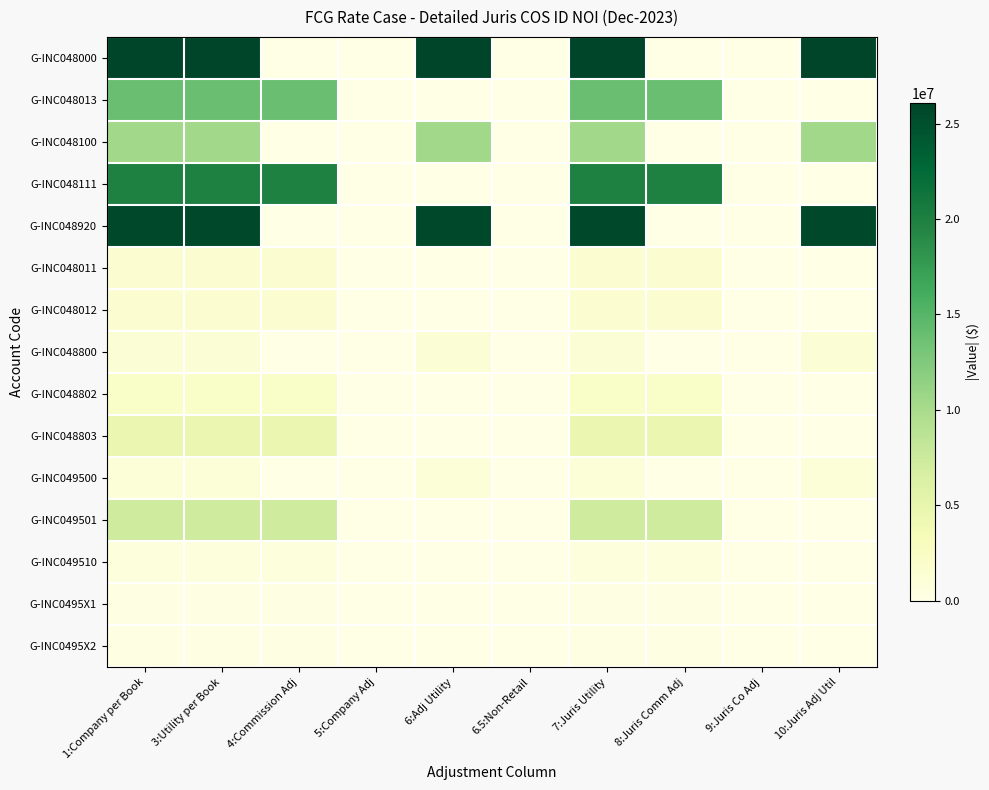

Reading left to right, list all the values displayed in this chart.

G-INC048000: 1:Company per Book=26057970.5	3:Utility per Book=26057970.5	4:Commission Adj=0.0	5:Company Adj=0.0	6:Adj Utility=26057970.5	6.5:Non-Retail=0.0	7:Juris Utility=26057970.5	8:Juris Comm Adj=0.0	9:Juris Co Adj=0.0	10:Juris Adj Util=26057970.5
G-INC048013: 1:Company per Book=13935947.3	3:Utility per Book=13935947.3	4:Commission Adj=13935947.3	5:Company Adj=0.0	6:Adj Utility=0.0	6.5:Non-Retail=0.0	7:Juris Utility=13935947.3	8:Juris Comm Adj=13935947.3	9:Juris Co Adj=0.0	10:Juris Adj Util=0.0
G-INC048100: 1:Company per Book=10427693.4	3:Utility per Book=10427693.4	4:Commission Adj=0.0	5:Company Adj=0.0	6:Adj Utility=10427693.4	6.5:Non-Retail=0.0	7:Juris Utility=10427693.4	8:Juris Comm Adj=0.0	9:Juris Co Adj=0.0	10:Juris Adj Util=10427693.4
G-INC048111: 1:Company per Book=19931583.6	3:Utility per Book=19931583.6	4:Commission Adj=19931583.6	5:Company Adj=0.0	6:Adj Utility=0.0	6.5:Non-Retail=0.0	7:Juris Utility=19931583.6	8:Juris Comm Adj=19931583.6	9:Juris Co Adj=0.0	10:Juris Adj Util=0.0
G-INC048920: 1:Company per Book=25736424.7	3:Utility per Book=25736424.7	4:Commission Adj=0.0	5:Company Adj=0.0	6:Adj Utility=25736424.7	6.5:Non-Retail=0.0	7:Juris Utility=25736424.7	8:Juris Comm Adj=0.0	9:Juris Co Adj=0.0	10:Juris Adj Util=25736424.7
G-INC048011: 1:Company per Book=1600252.4	3:Utility per Book=1600252.4	4:Commission Adj=1600252.4	5:Company Adj=0.0	6:Adj Utility=0.0	6.5:Non-Retail=0.0	7:Juris Utility=1600252.4	8:Juris Comm Adj=1600252.4	9:Juris Co Adj=0.0	10:Juris Adj Util=0.0
G-INC048012: 1:Company per Book=1558373.8	3:Utility per Book=1558373.8	4:Commission Adj=1558373.8	5:Company Adj=0.0	6:Adj Utility=0.0	6.5:Non-Retail=0.0	7:Juris Utility=1558373.8	8:Juris Comm Adj=1558373.8	9:Juris Co Adj=0.0	10:Juris Adj Util=0.0
G-INC048800: 1:Company per Book=1244657.5	3:Utility per Book=1244657.5	4:Commission Adj=0.0	5:Company Adj=0.0	6:Adj Utility=1244657.5	6.5:Non-Retail=0.0	7:Juris Utility=1244657.5	8:Juris Comm Adj=0.0	9:Juris Co Adj=0.0	10:Juris Adj Util=1244657.5
G-INC048802: 1:Company per Book=2164752.0	3:Utility per Book=2164752.0	4:Commission Adj=2164752.0	5:Company Adj=0.0	6:Adj Utility=0.0	6.5:Non-Retail=0.0	7:Juris Utility=2164752.0	8:Juris Comm Adj=2164752.0	9:Juris Co Adj=0.0	10:Juris Adj Util=0.0
G-INC048803: 1:Company per Book=4571352.2	3:Utility per Book=4571352.2	4:Commission Adj=4571352.2	5:Company Adj=0.0	6:Adj Utility=0.0	6.5:Non-Retail=0.0	7:Juris Utility=4571352.2	8:Juris Comm Adj=4571352.2	9:Juris Co Adj=0.0	10:Juris Adj Util=0.0
G-INC049500: 1:Company per Book=1118698.4	3:Utility per Book=1118698.4	4:Commission Adj=0.0	5:Company Adj=0.0	6:Adj Utility=1118698.4	6.5:Non-Retail=0.0	7:Juris Utility=1118698.4	8:Juris Comm Adj=0.0	9:Juris Co Adj=0.0	10:Juris Adj Util=1118698.4
G-INC049501: 1:Company per Book=7237444.7	3:Utility per Book=7237444.7	4:Commission Adj=7237444.7	5:Company Adj=0.0	6:Adj Utility=0.0	6.5:Non-Retail=0.0	7:Juris Utility=7237444.7	8:Juris Comm Adj=7237444.7	9:Juris Co Adj=0.0	10:Juris Adj Util=0.0
G-INC049510: 1:Company per Book=726068.7	3:Utility per Book=726068.7	4:Commission Adj=726068.7	5:Company Adj=0.0	6:Adj Utility=0.0	6.5:Non-Retail=0.0	7:Juris Utility=726068.7	8:Juris Comm Adj=726068.7	9:Juris Co Adj=0.0	10:Juris Adj Util=0.0
G-INC0495X1: 1:Company per Book=240291.0	3:Utility per Book=240291.0	4:Commission Adj=240291.0	5:Company Adj=0.0	6:Adj Utility=0.0	6.5:Non-Retail=0.0	7:Juris Utility=240291.0	8:Juris Comm Adj=240291.0	9:Juris Co Adj=0.0	10:Juris Adj Util=0.0
G-INC0495X2: 1:Company per Book=186211.0	3:Utility per Book=186211.0	4:Commission Adj=186211.0	5:Company Adj=0.0	6:Adj Utility=0.0	6.5:Non-Retail=0.0	7:Juris Utility=186211.0	8:Juris Comm Adj=186211.0	9:Juris Co Adj=0.0	10:Juris Adj Util=0.0